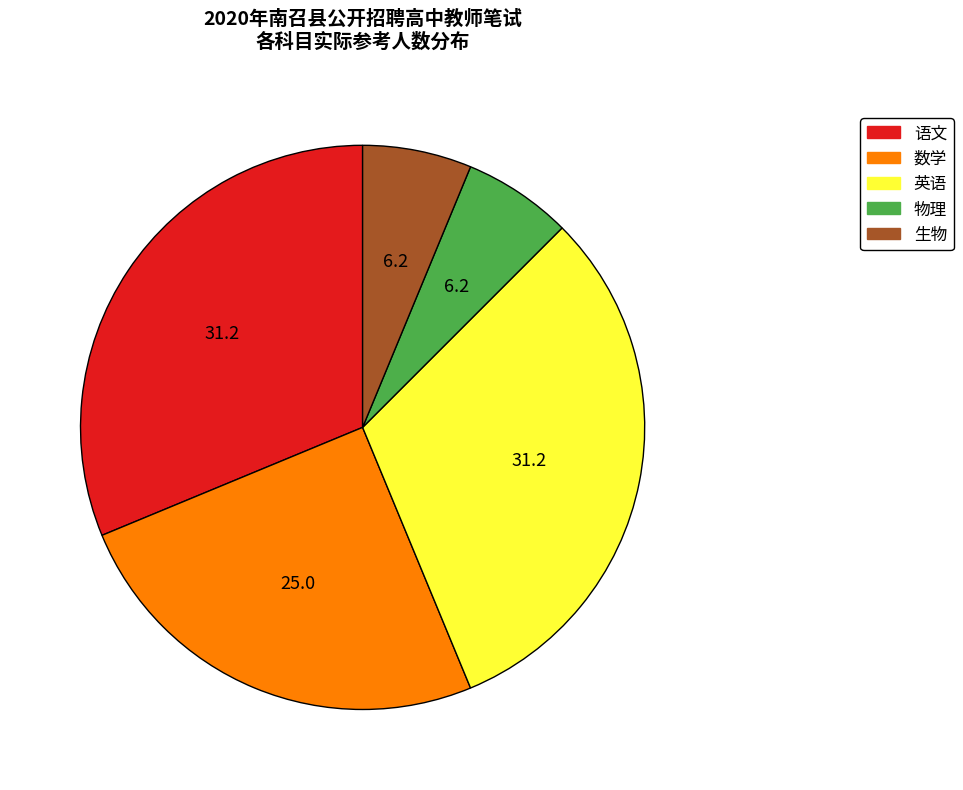

Is there a majority slice in this chart?

No